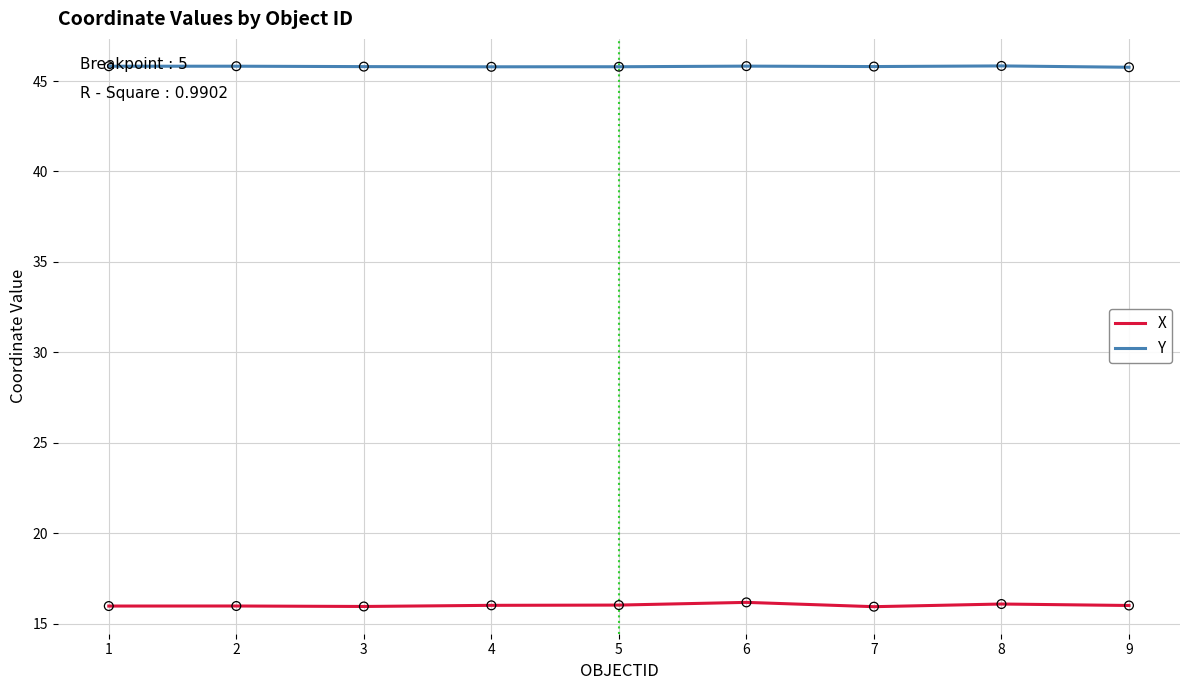

Which series has the largest total across all categories?

Y